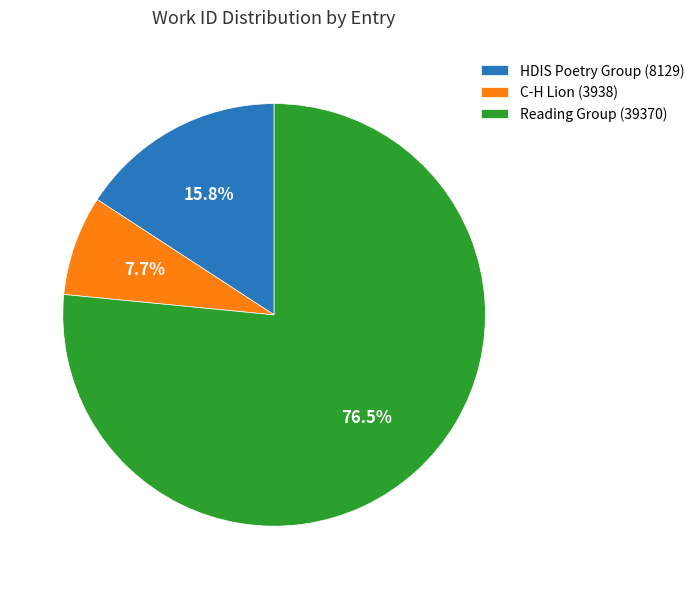

What percentage is NOT represented by C-H Lion (3938)?

92.3%